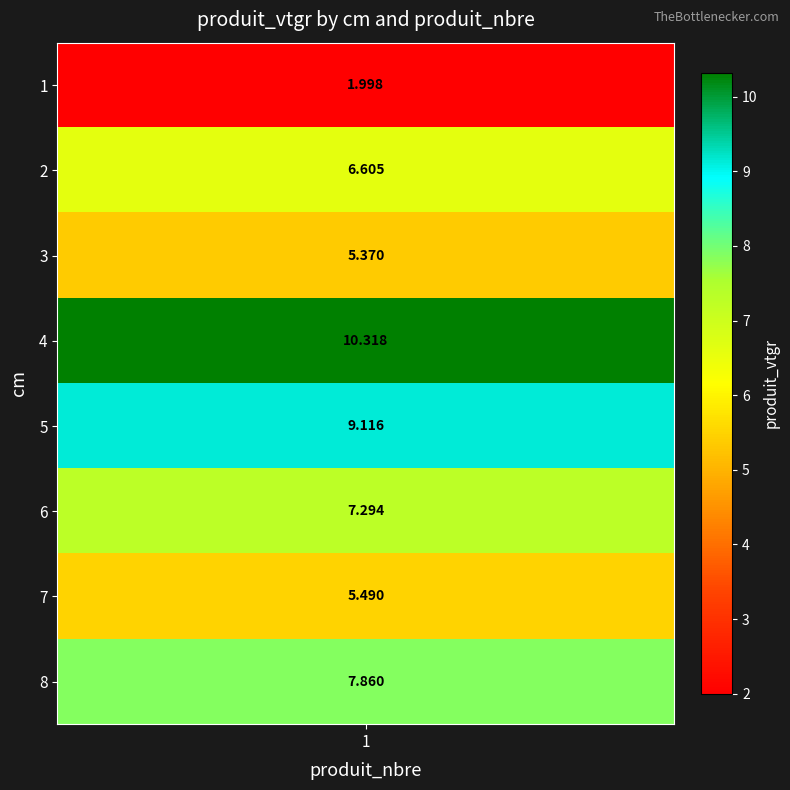

True or false: the data shows 2.0 at 1.

True